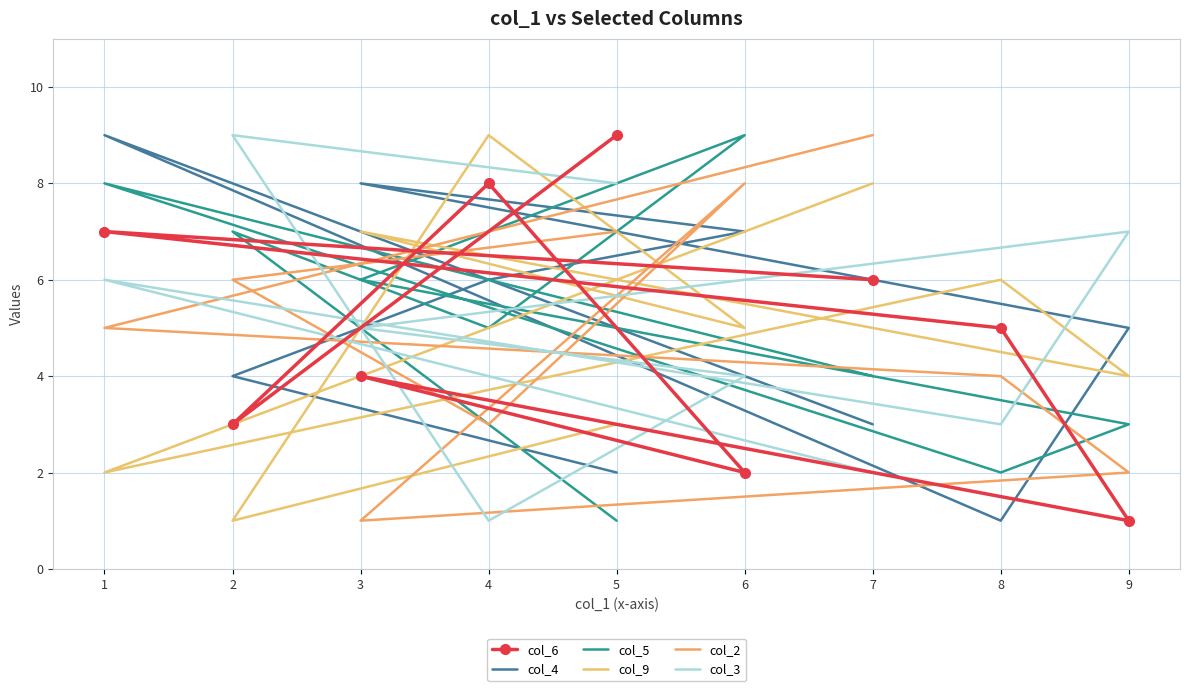

At how many categories does at least one series exceed 4?

9